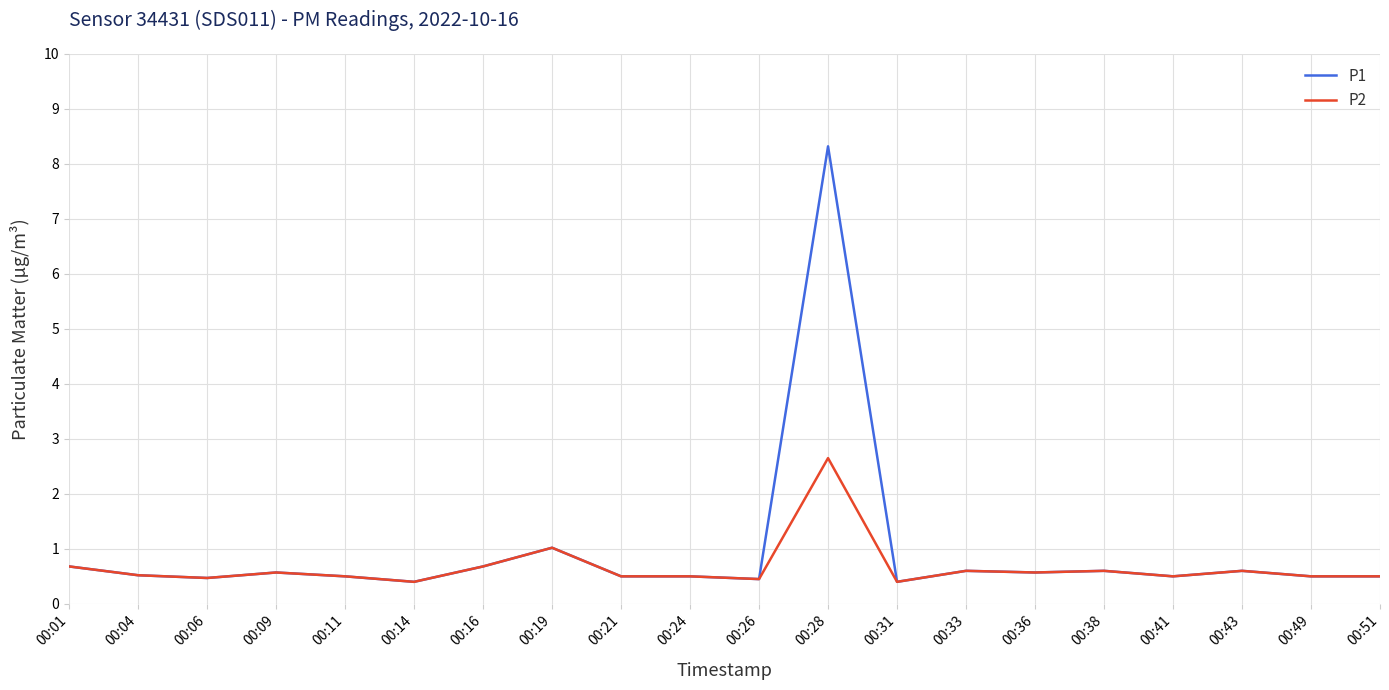

Which series has the widest spread of values?

P1